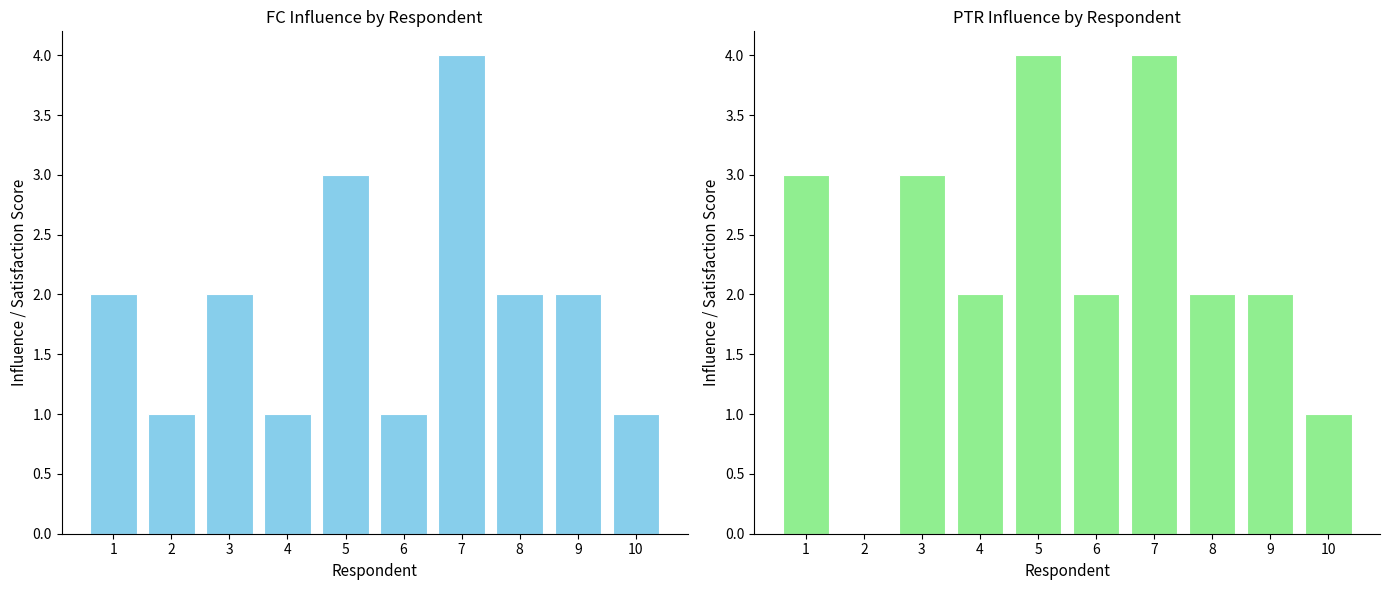

The FC_Influence series shows 1 at 4. True or false?

False